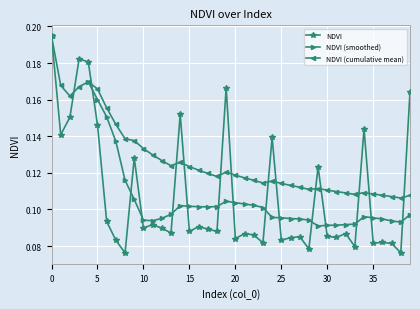

True or false: NDVI (cumulative mean) has more than 2 interior local peaks.

True